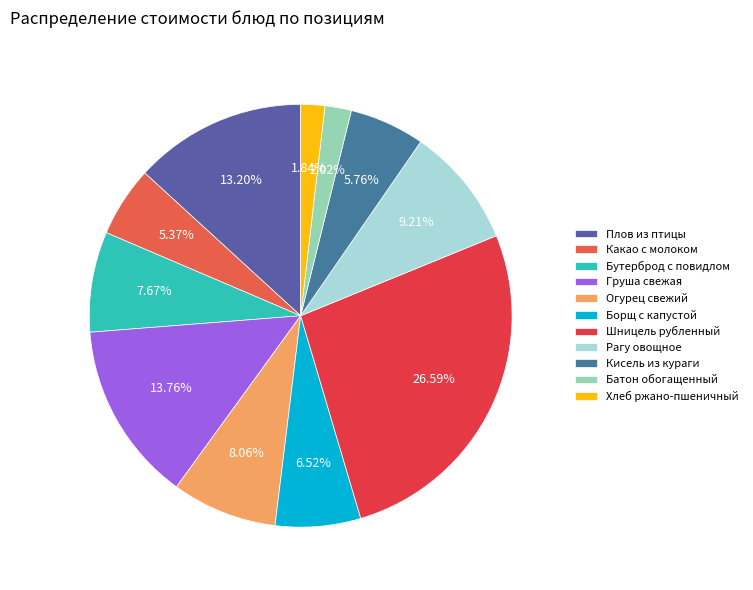

To the nearest percent, what is the average slice percentage?

9%